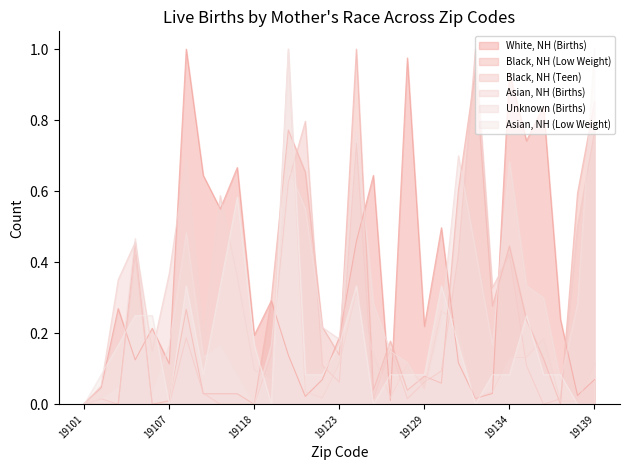

How many intersections are there between Asian, NH (Low Weight) and Black, NH (Teen)?

11